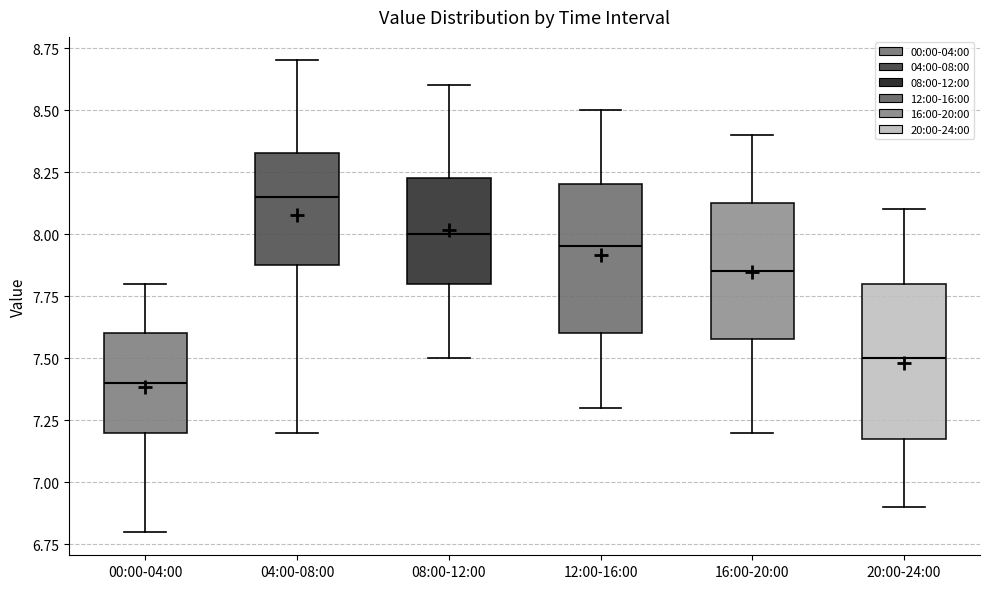

Reading left to right, transcribe this box plot: for each box, give where its median line is, the range the box spans, and where its two whiskers end, as read against the y-axis. The values are not printed on the chart, so give them approximately, as read against the axis.

00:00-04:00: median 7.40, box 7.20 to 7.60, whiskers 6.80 to 7.80
04:00-08:00: median 8.15, box 7.90 to 8.35, whiskers 7.20 to 8.70
08:00-12:00: median 8.00, box 7.80 to 8.25, whiskers 7.50 to 8.60
12:00-16:00: median 7.95, box 7.60 to 8.20, whiskers 7.30 to 8.50
16:00-20:00: median 7.85, box 7.60 to 8.15, whiskers 7.20 to 8.40
20:00-24:00: median 7.50, box 7.20 to 7.80, whiskers 6.90 to 8.10